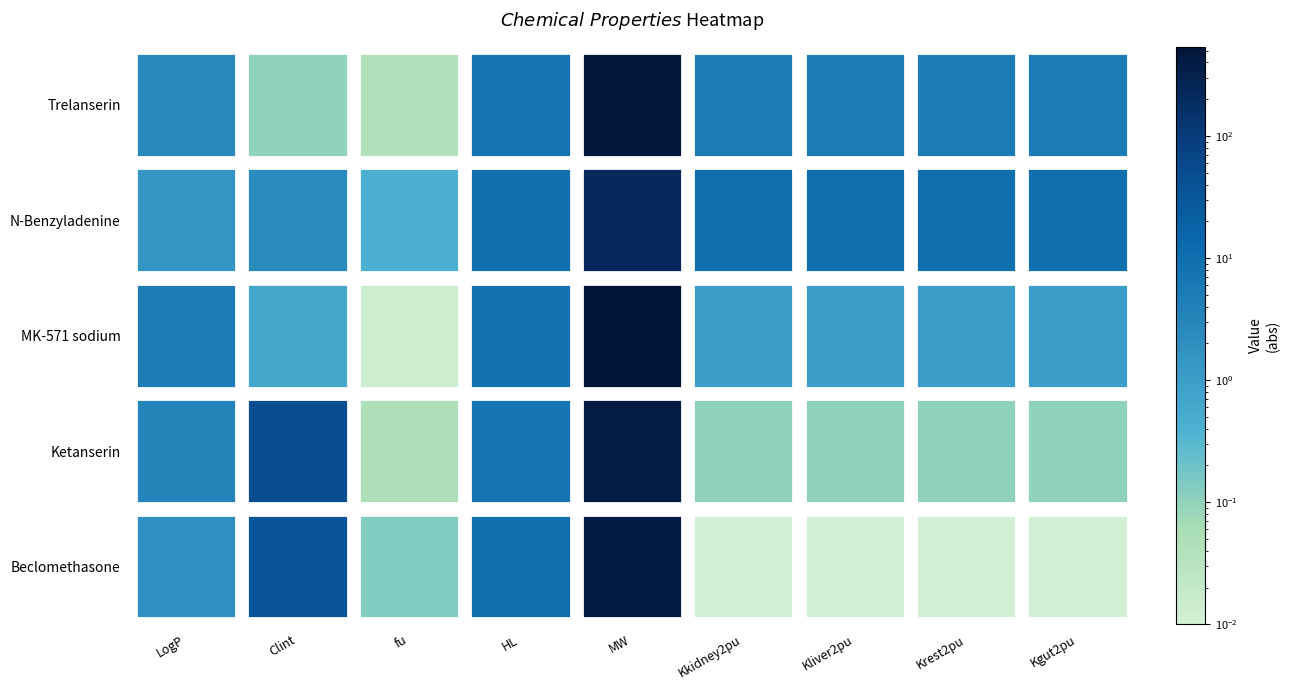

Reading left to right, extract all data points from this chart.

Beclomethasone: 2.0	34.4	0.1	10.1	408.9	0.0	0.0	0.0	0.0
Ketanserin: 3.3	46.9	0.1	7.6	395.4	0.1	0.1	0.1	0.1
MK-571 sodium: 5.0	0.6	0.0	8.3	537.1	1.0	1.0	1.0	1.0
N-Benzyladenine: 1.6	2.5	0.4	9.2	225.2	10.0	10.0	10.0	10.0
Trelanserin: 2.7	0.1	0.0	7.9	465.5	5.0	5.0	5.0	5.0